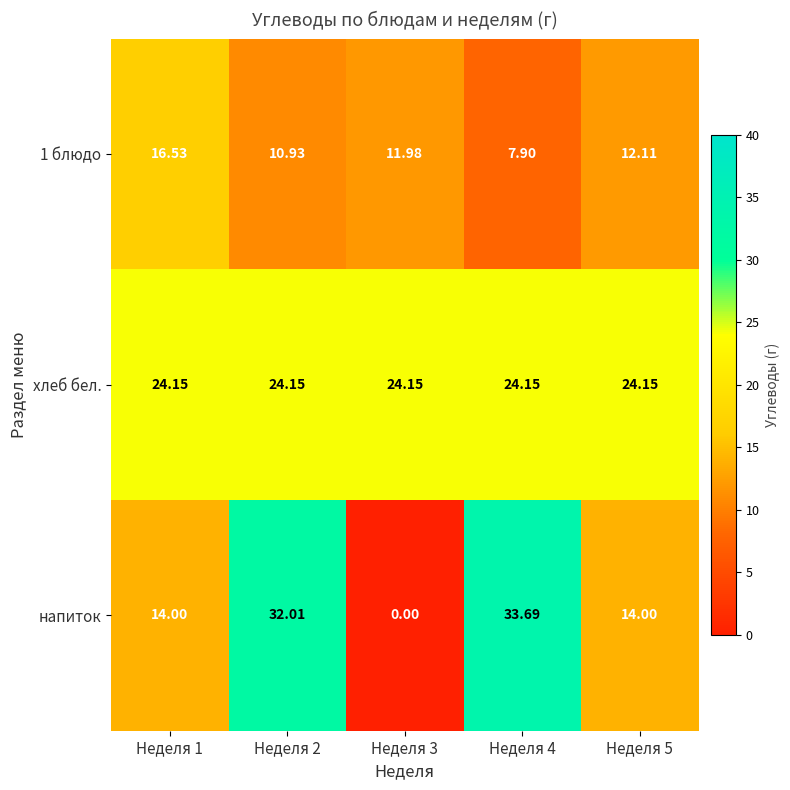

Which series has the widest spread of values?

напиток